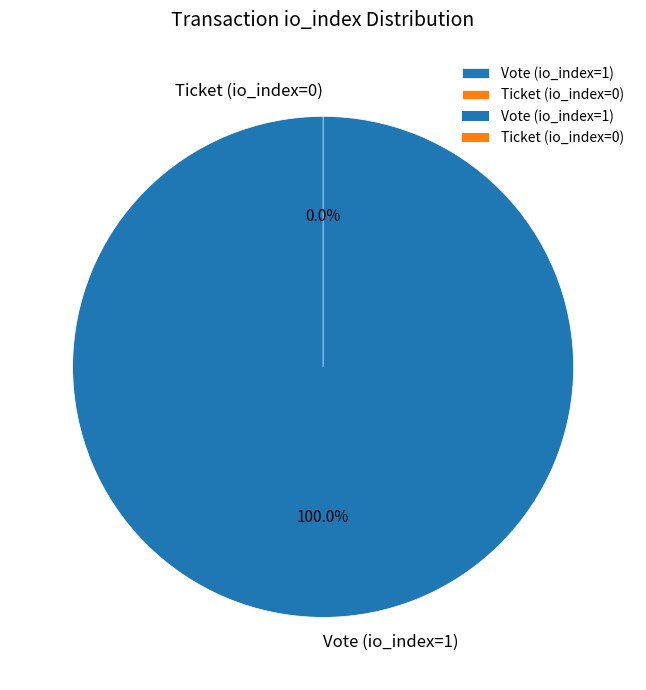

To the nearest percent, what percentage of the pie is Vote (io_index=1)?

100%